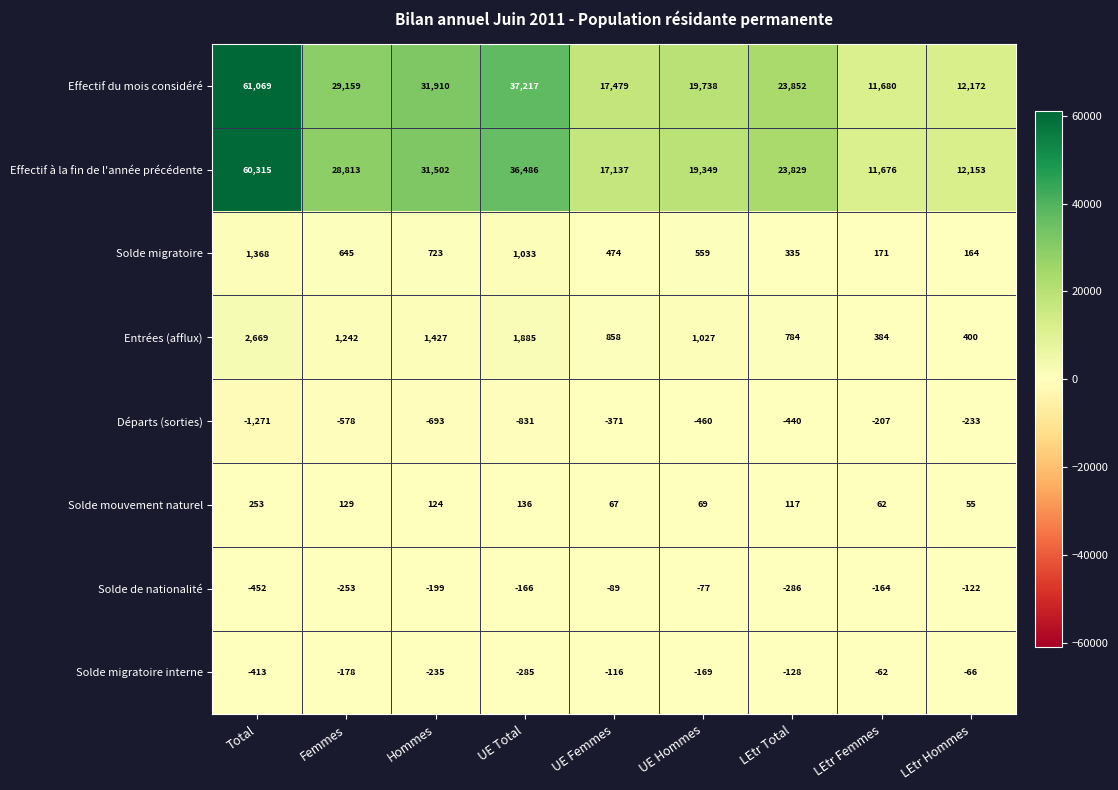

How many values in the Entrées (afflux) series are below 1027?

4